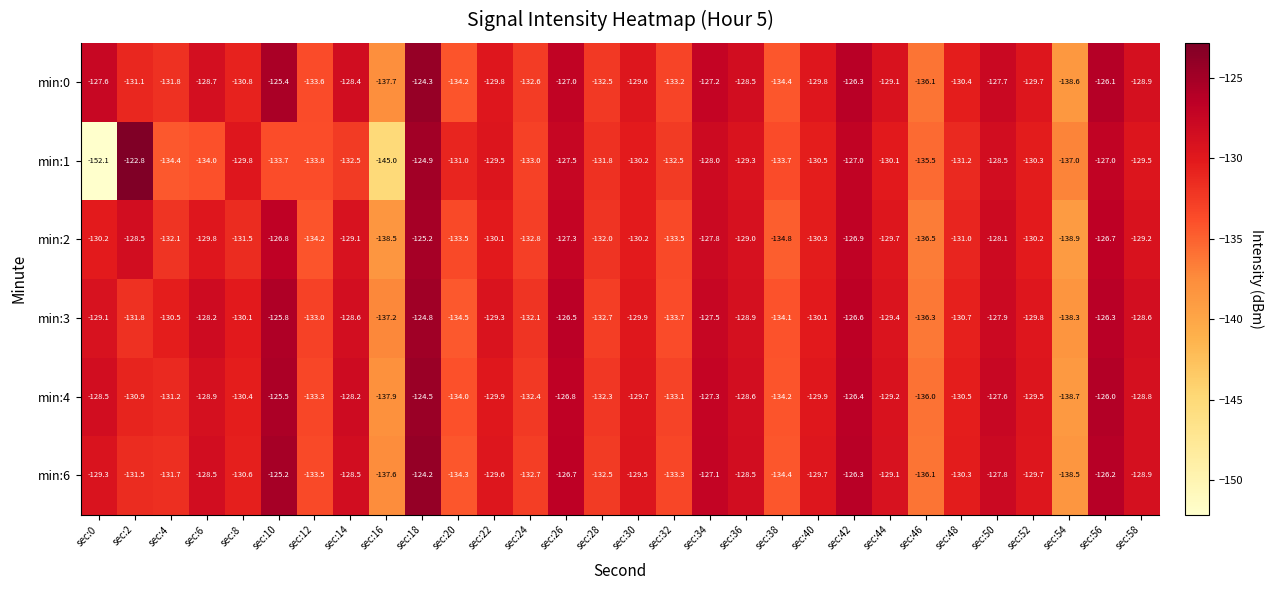

Which series has the widest spread of values?

min:1